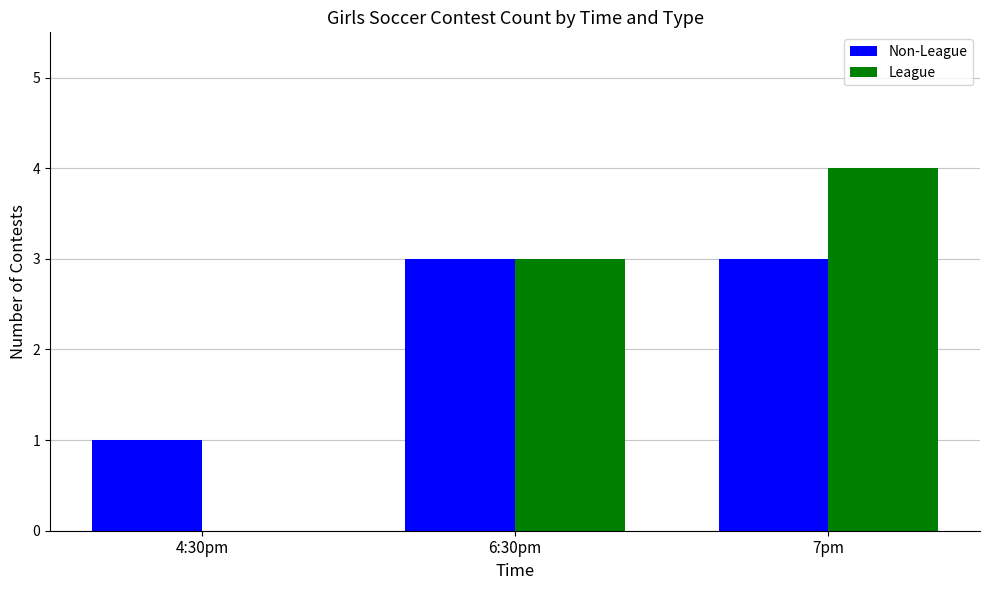

Where is League nearest to the value 2?

6:30pm